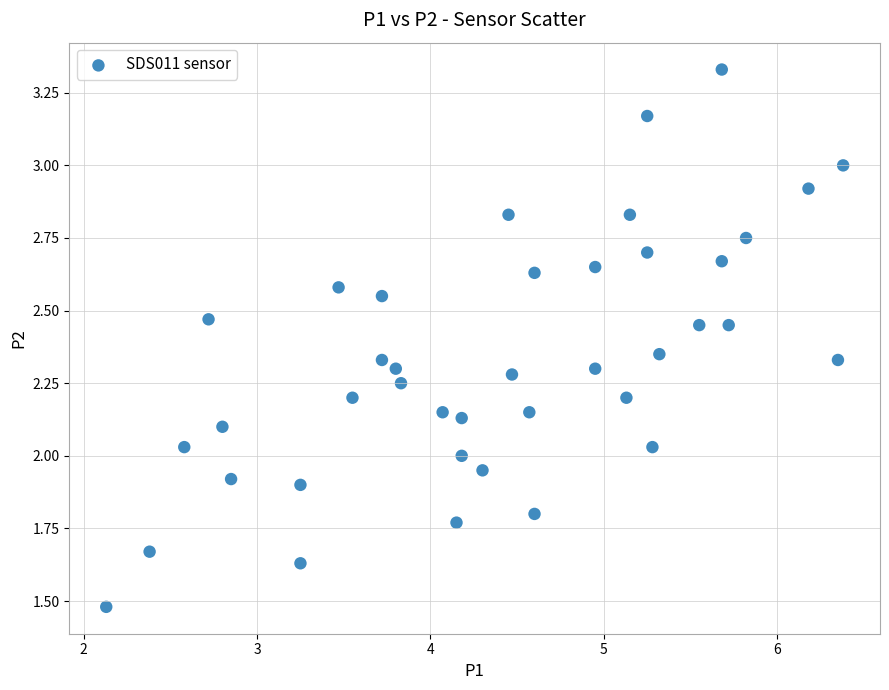

What is the range of X values (max minus min)?

4.2